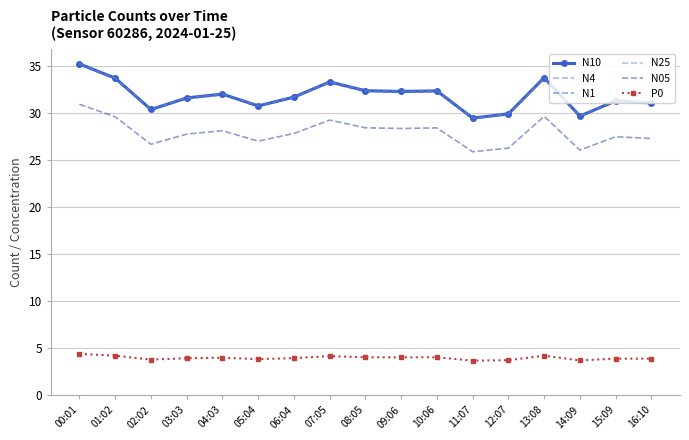

Where is the first local maximum for N05?

04:03